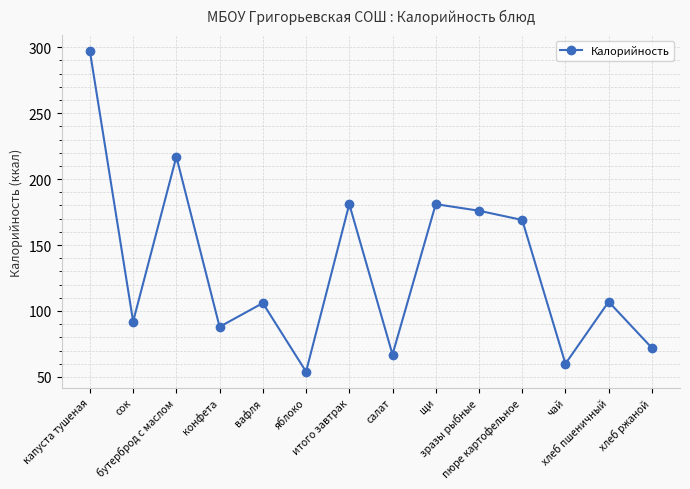

What position from the left is бутерброд с маслом?

3